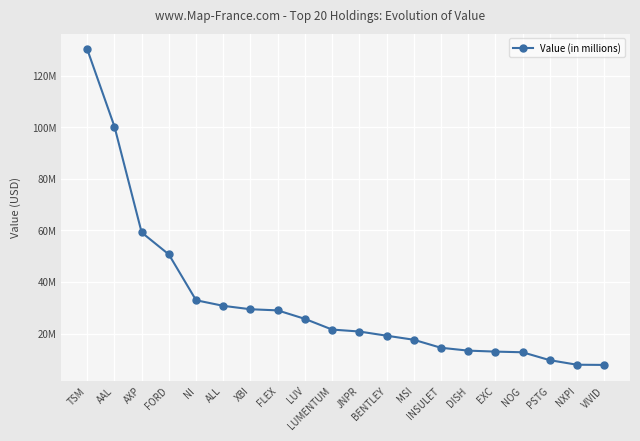

Where is the data nearest to the value 69012338?

AXP